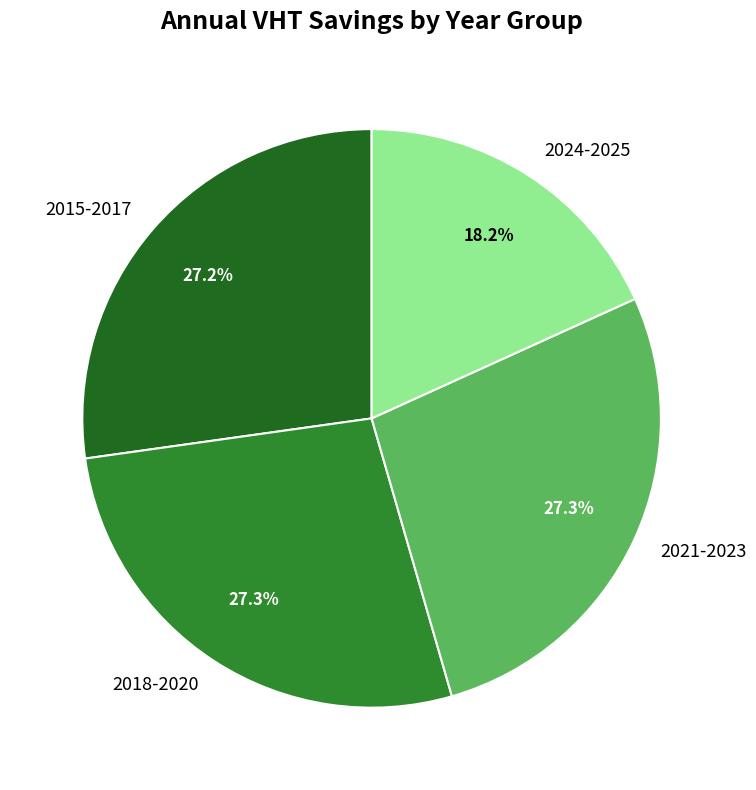

How many slices are in this pie chart?

4